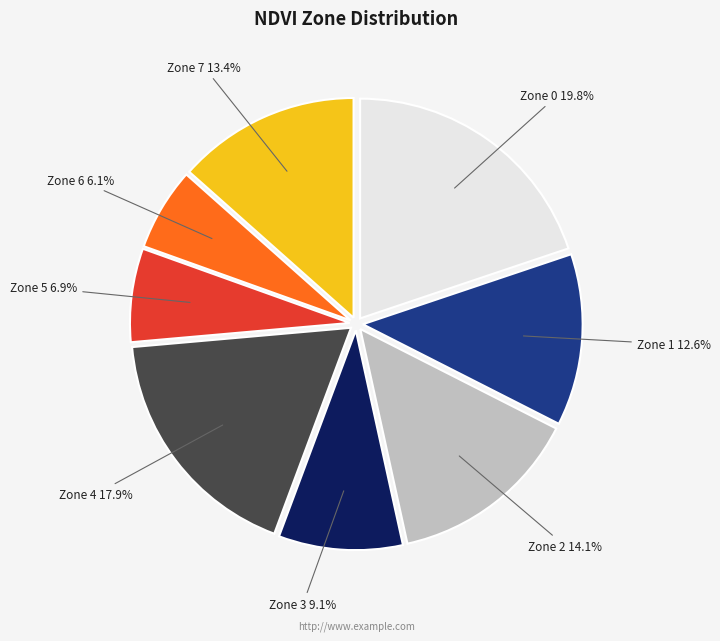

To the nearest percent, what percentage of the pie is Zone 0?

20%